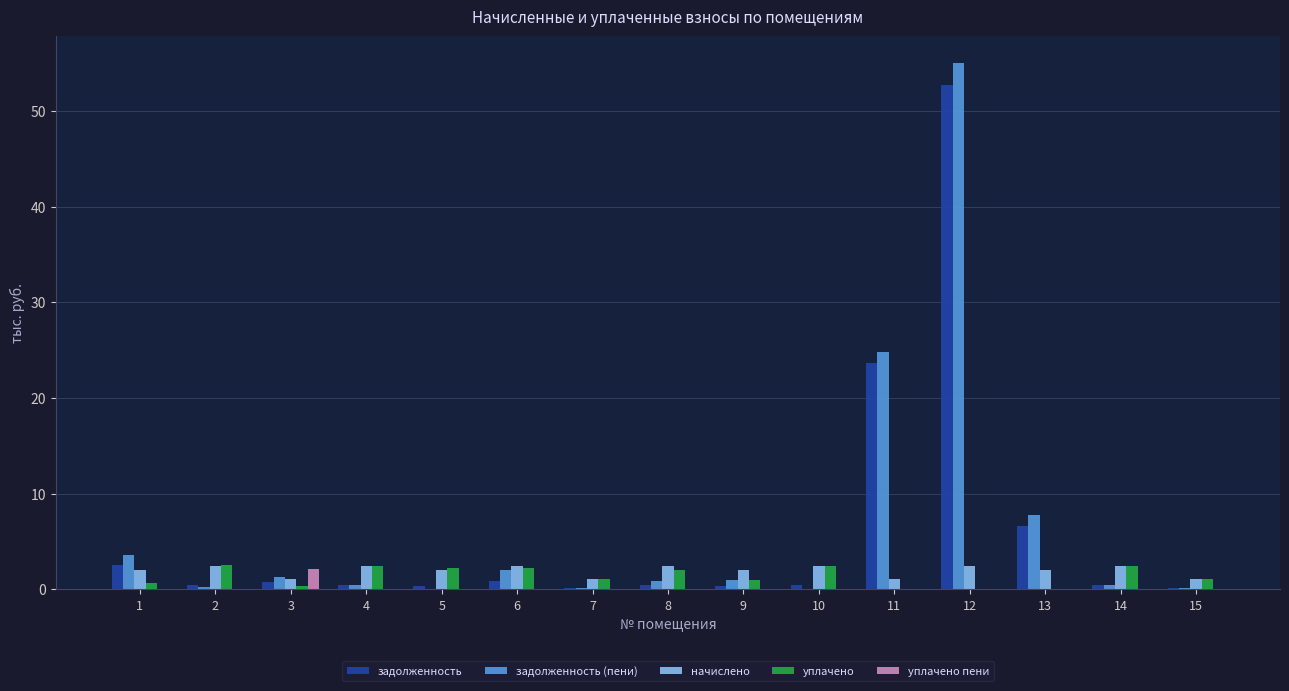

The уплачено series shows 2.5 at 2. True or false?

True